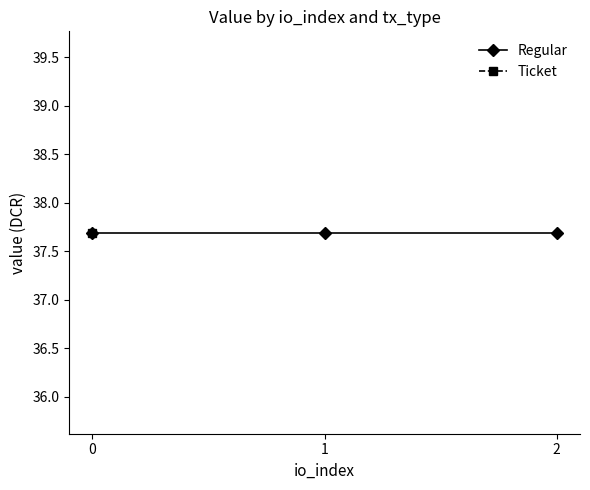

Does the chart have visible grid lines?

No